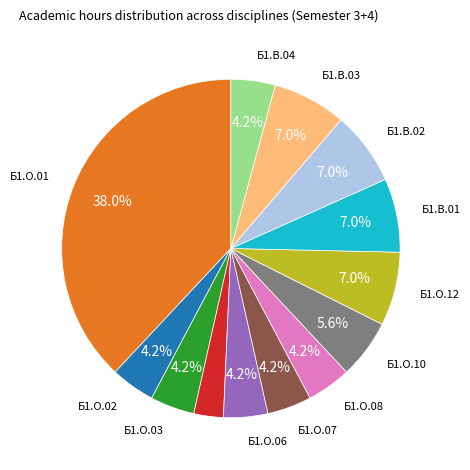

Does any single category account for the majority?

No